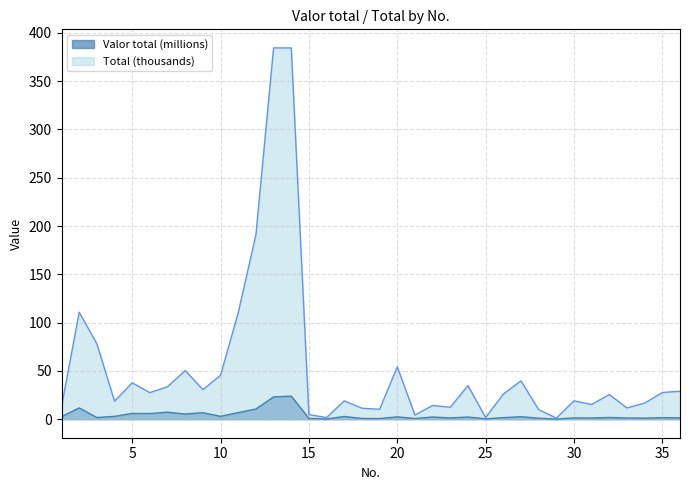

Which category has the lowest value across all series?

29